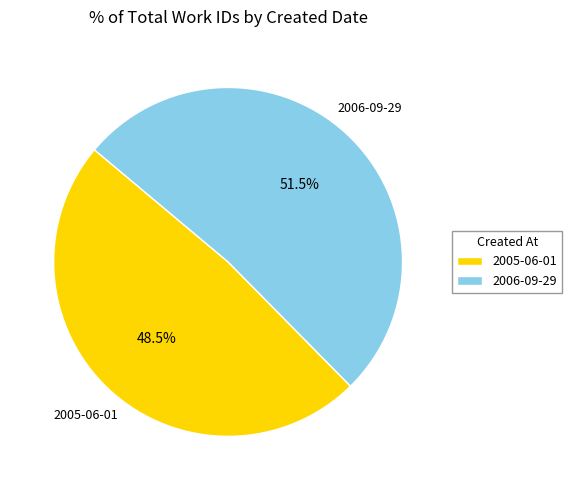

Is it true that 2006-09-29 is 40% of the pie?

False